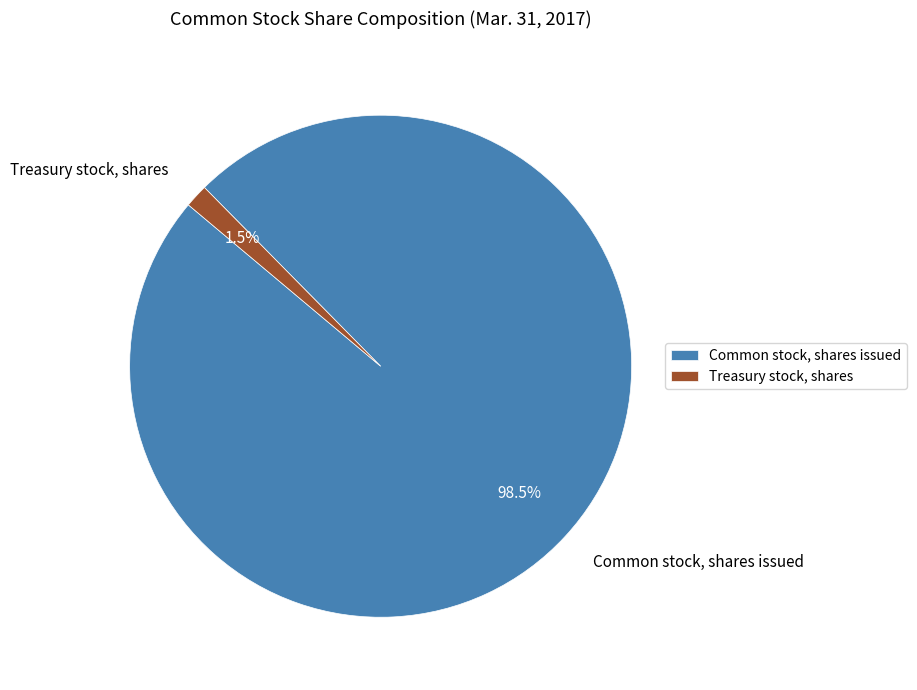

Does Common stock, shares issued account for over 50% of the chart?

Yes